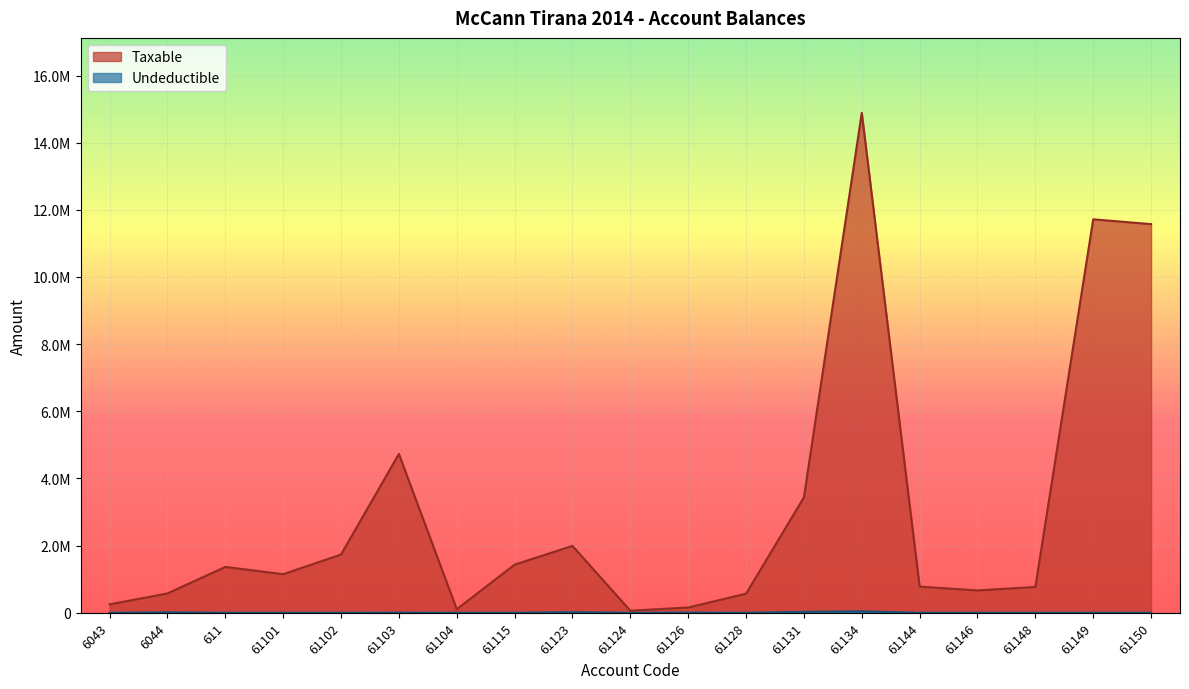

Where is Undeductible nearest to the value 21649?

61123